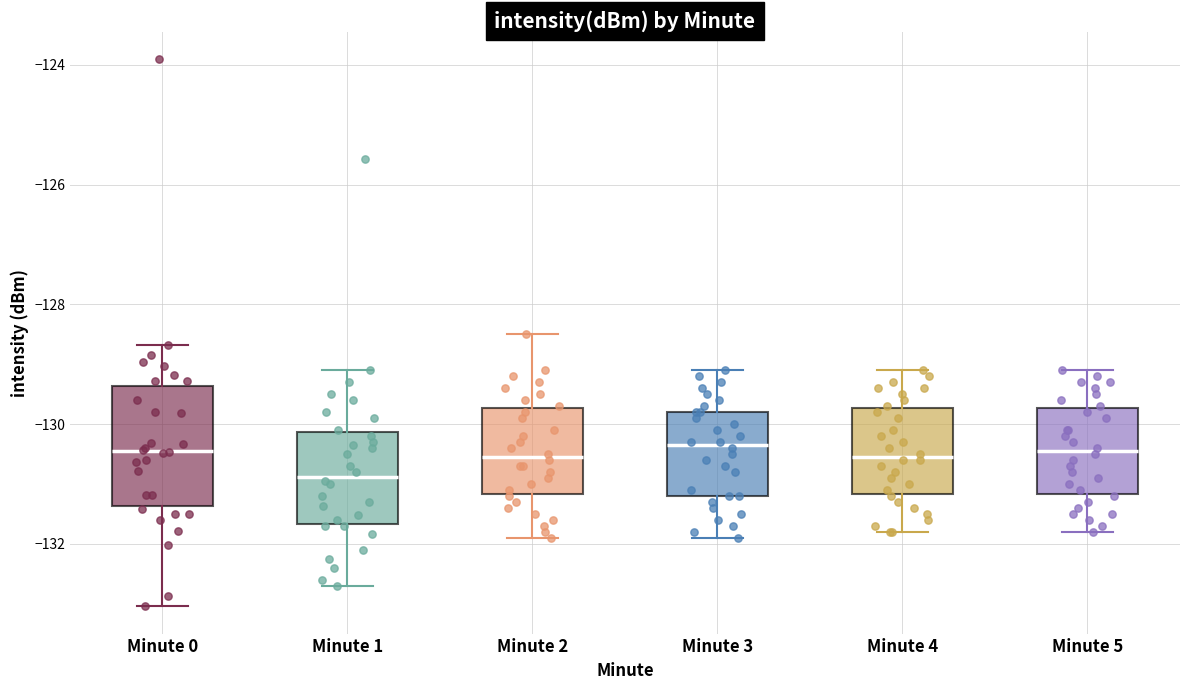

Reading left to right, transcribe this box plot: for each box, give where its median line is, the range the box spans, and where its two whiskers end, as read against the y-axis. The values are not printed on the chart, so give them approximately, as read against the axis.

Minute 0: median -130.4, box -131.4 to -129.4, whiskers -133.0 to -128.6
Minute 1: median -130.8, box -131.6 to -130.2, whiskers -132.8 to -129.0
Minute 2: median -130.6, box -131.2 to -129.8, whiskers -131.8 to -128.4
Minute 3: median -130.4, box -131.2 to -129.8, whiskers -131.8 to -129.0
Minute 4: median -130.6, box -131.2 to -129.8, whiskers -131.8 to -129.0
Minute 5: median -130.4, box -131.2 to -129.8, whiskers -131.8 to -129.0